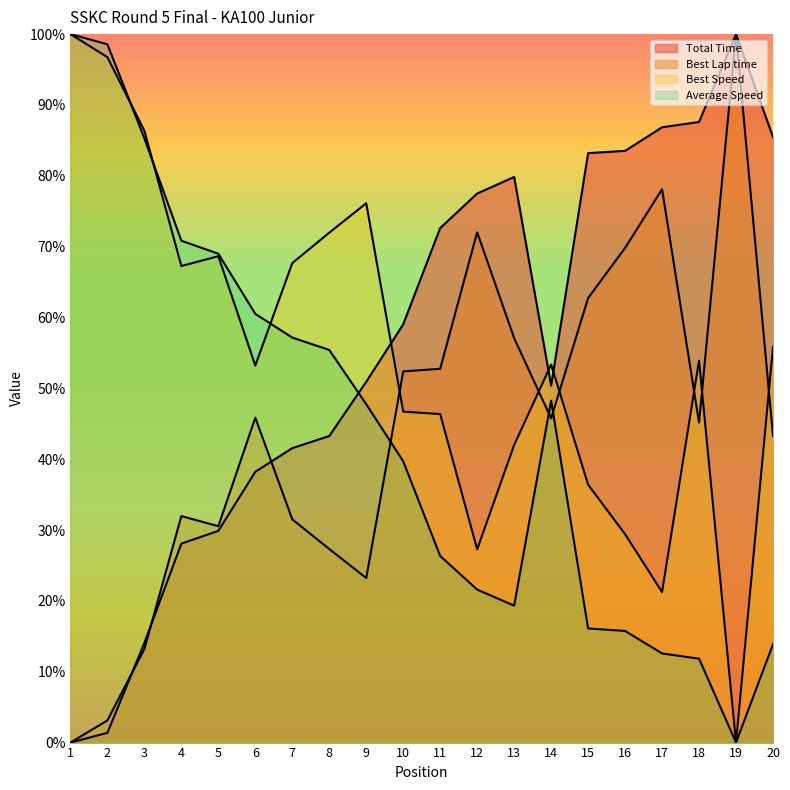

Reading left to right, extract all data points from this chart.

Total Time: 0.0	1.4	14.1	28.1	29.9	38.2	41.6	43.3	50.9	59.0	72.6	77.5	79.8	50.4	83.2	83.5	86.8	87.6	100.0	85.5
Best Lap time: 0.0	3.1	13.2	32.0	30.5	45.9	31.5	27.3	23.2	52.4	52.8	72.0	57.1	45.8	62.7	69.8	78.1	45.2	100.0	43.3
Best Speed: 100.0	96.7	86.4	67.3	68.7	53.2	67.7	72.0	76.1	46.7	46.4	27.3	42.0	53.4	36.4	29.4	21.2	53.9	0.0	55.8
Average Speed: 100.0	98.6	85.3	70.8	69.0	60.5	57.2	55.4	47.8	39.7	26.3	21.6	19.3	48.3	16.1	15.8	12.6	11.8	0.0	13.9